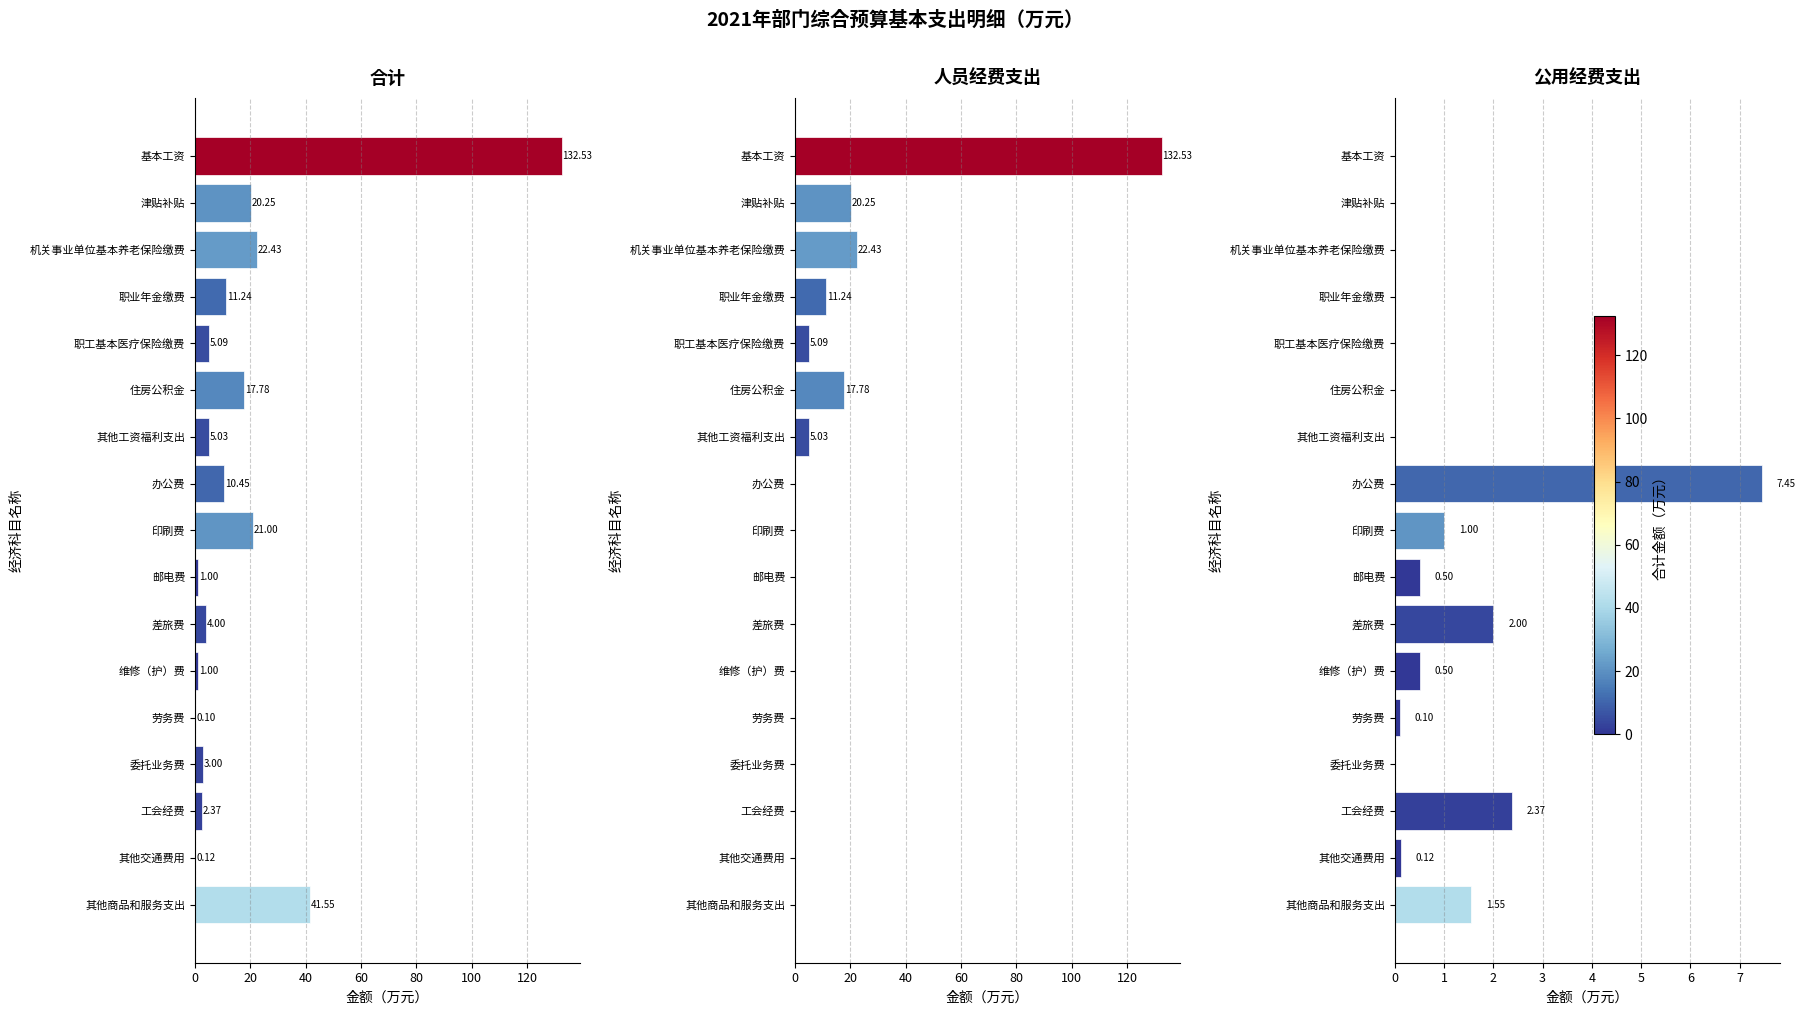

Rank the series at 维修（护）费 from highest to lowest value.

合计, 公用经费支出, 人员经费支出